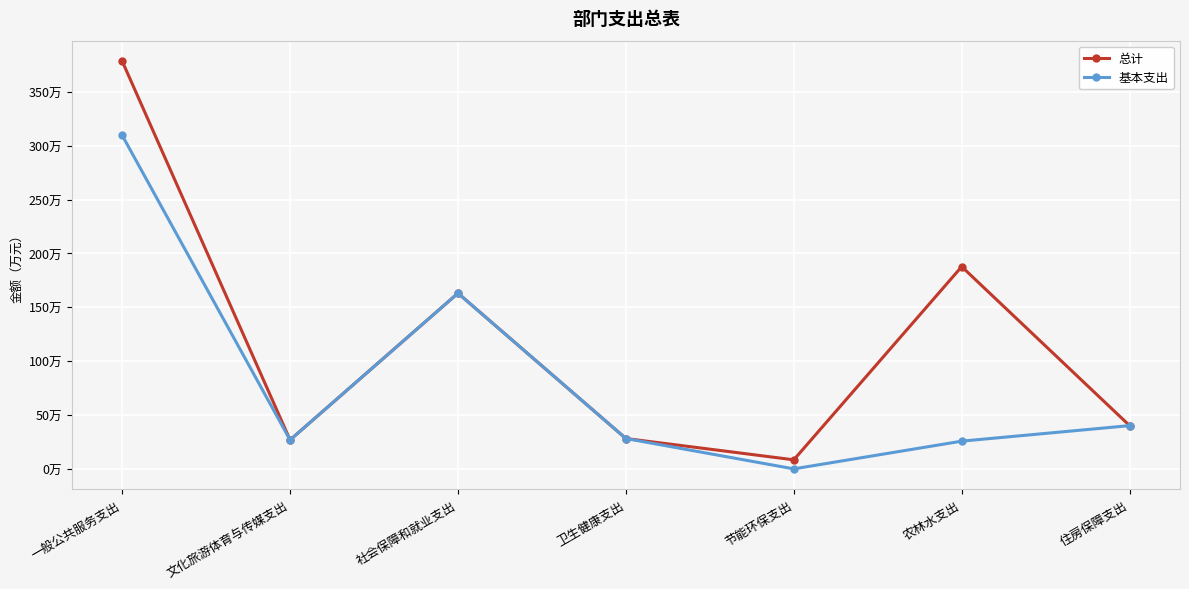

How many interior local valleys does the 总计 series have?

2